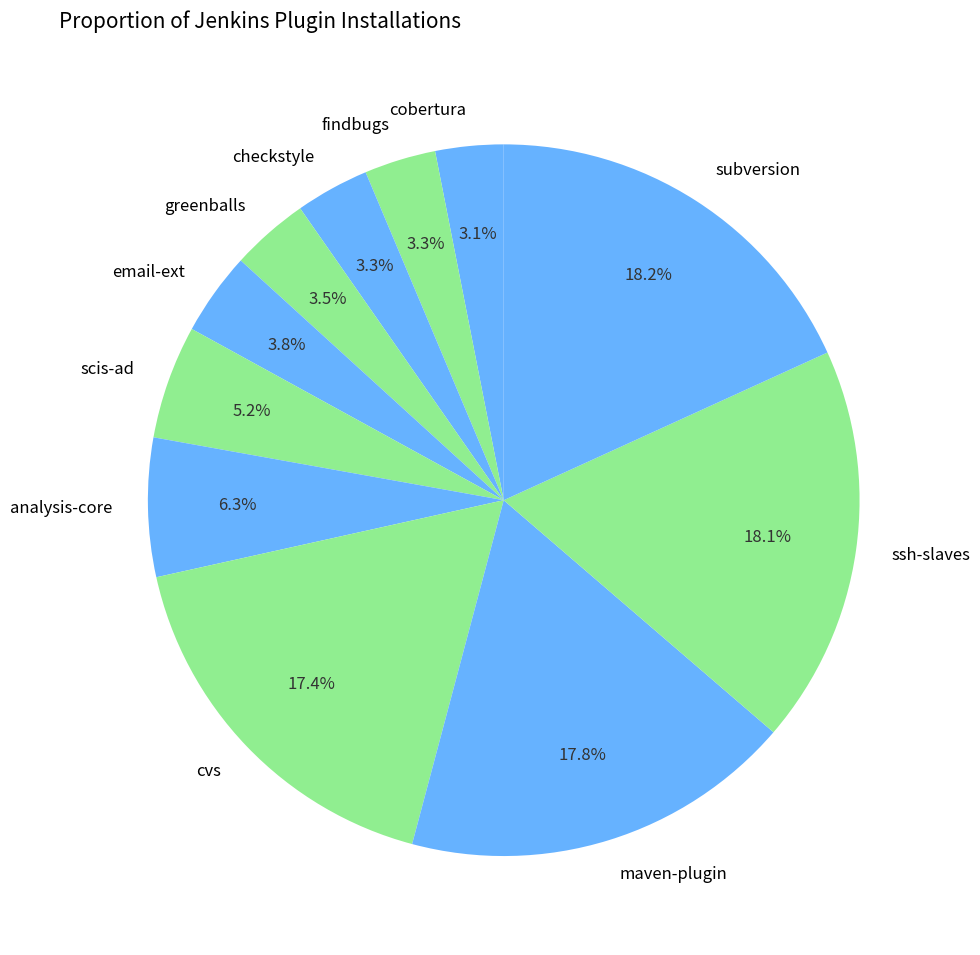

Does email-ext represent more than half of the total?

No